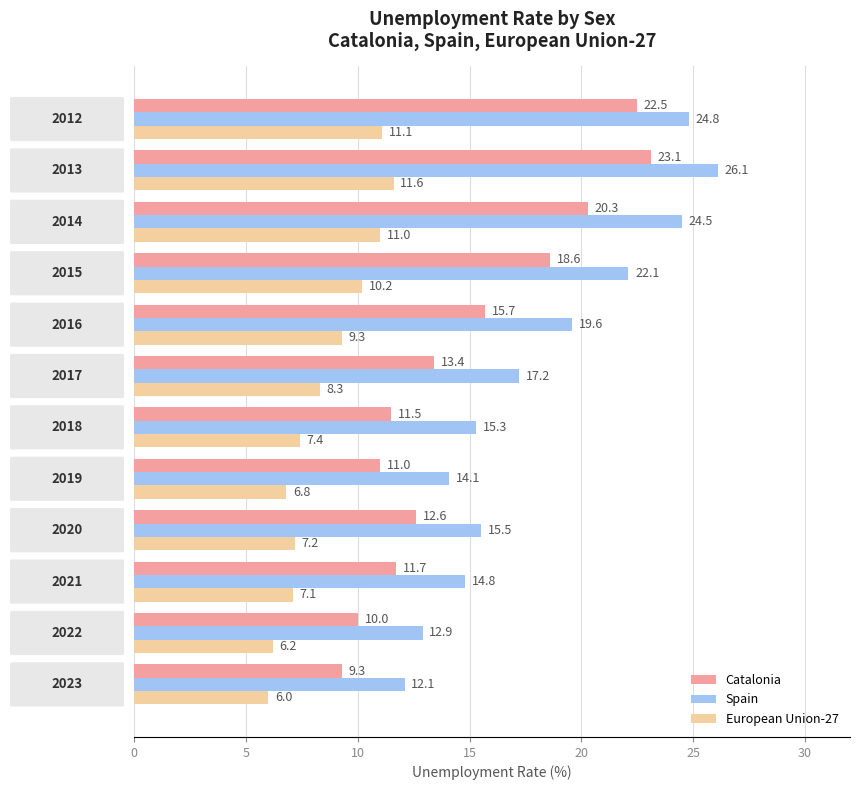

Which series has the widest spread of values?

Spain